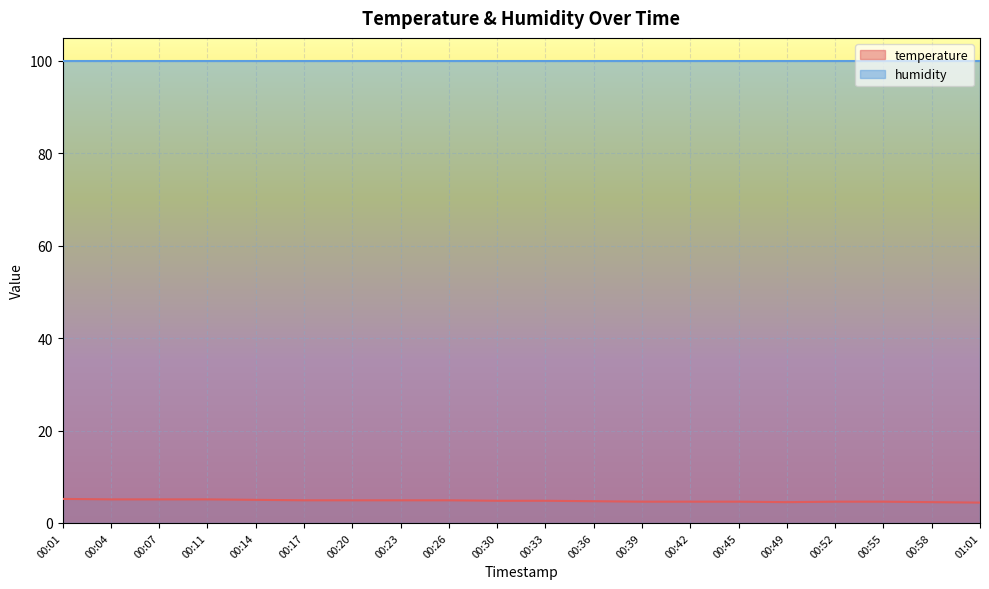

What is the difference between the maximum and minimum values?

0.8